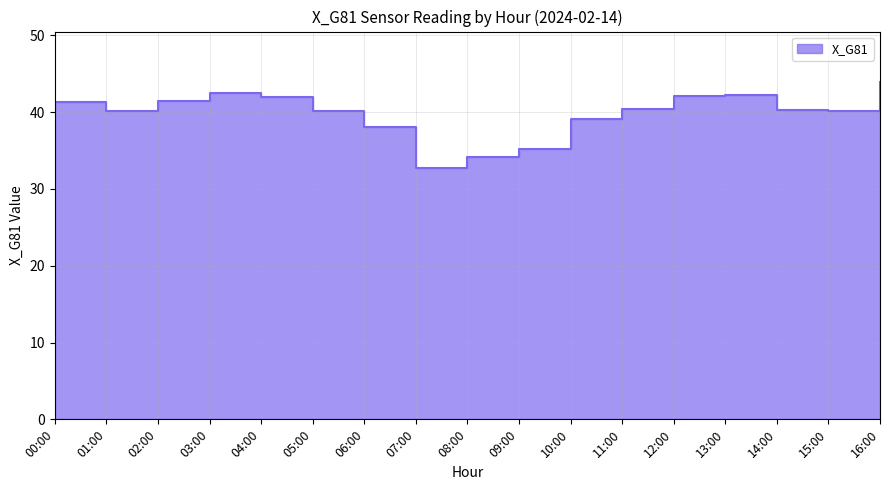

Rank the categories by value from lowest to highest.

07:00, 08:00, 09:00, 06:00, 10:00, 01:00, 05:00, 15:00, 14:00, 11:00, 00:00, 02:00, 04:00, 12:00, 13:00, 03:00, 16:00